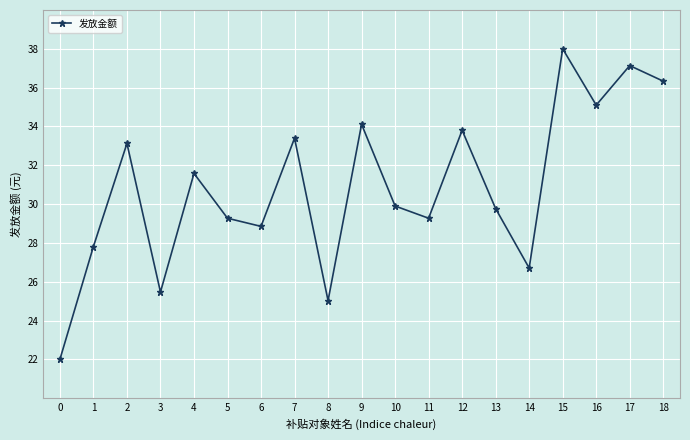

How many distinct data groups are displayed?

1